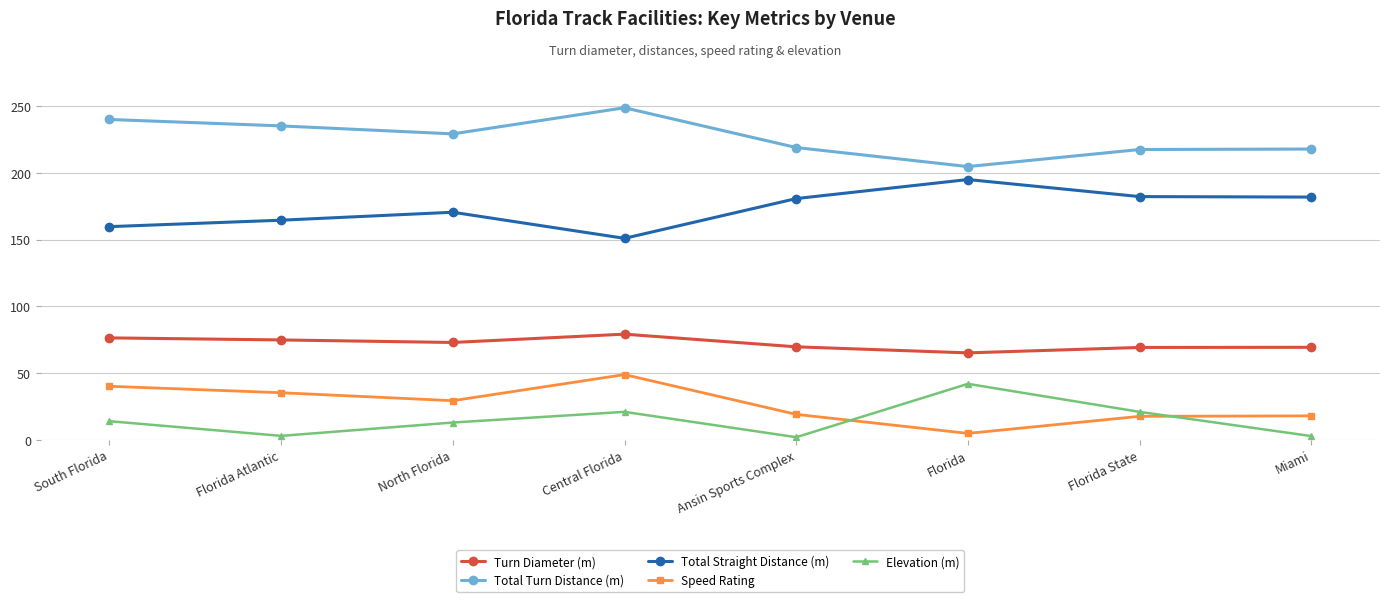

Which series has the largest total across all categories?

Total Turn Distance (m)